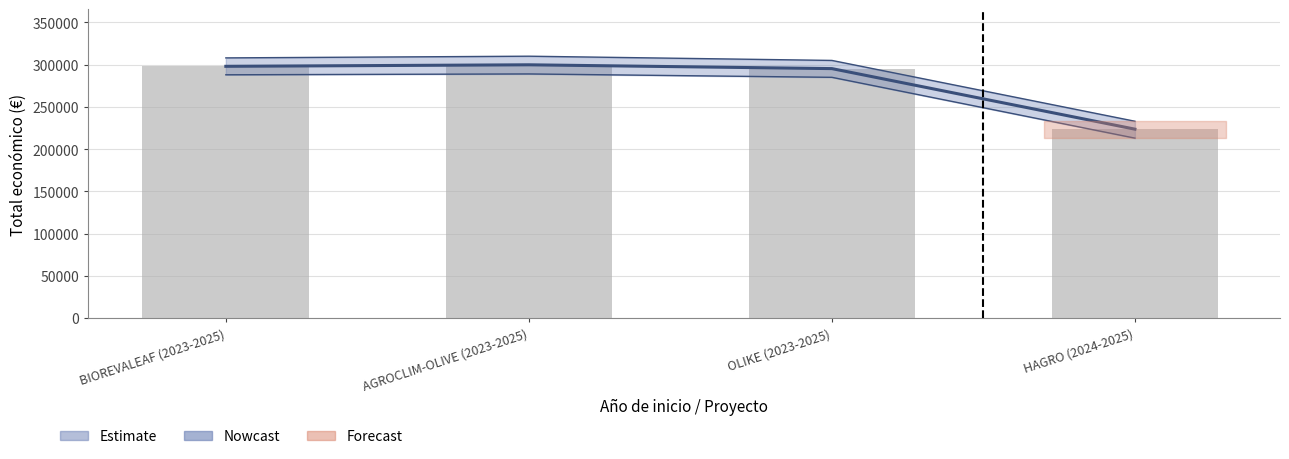

The chart shows a value of 203214 at BIOREVALEAF (2023-2025). True or false?

False